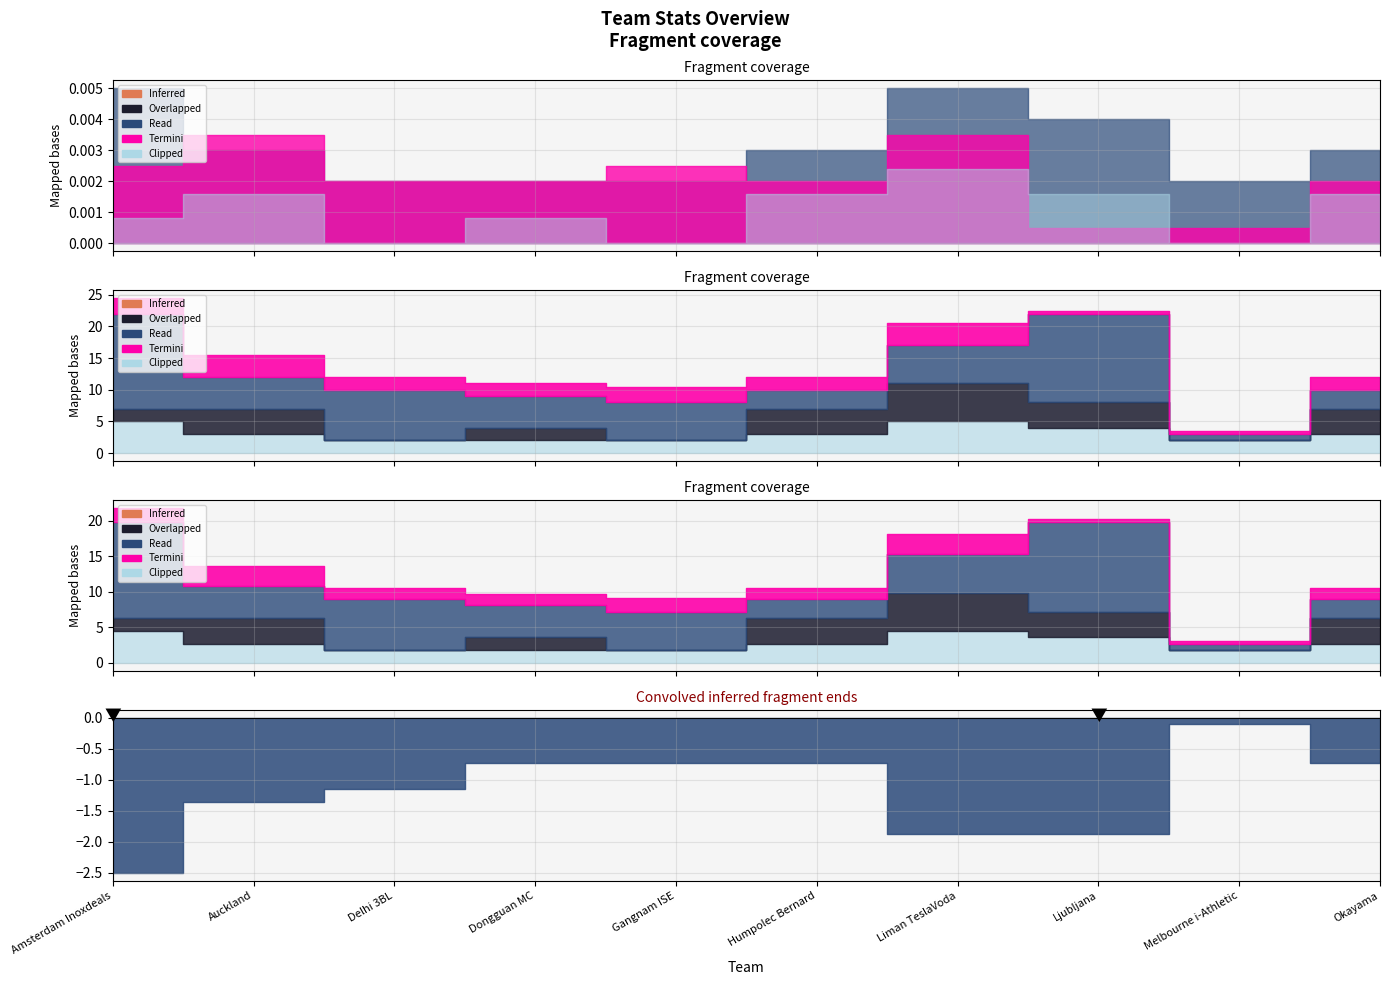

True or false: REB and 2PT Made cross at least once.

False